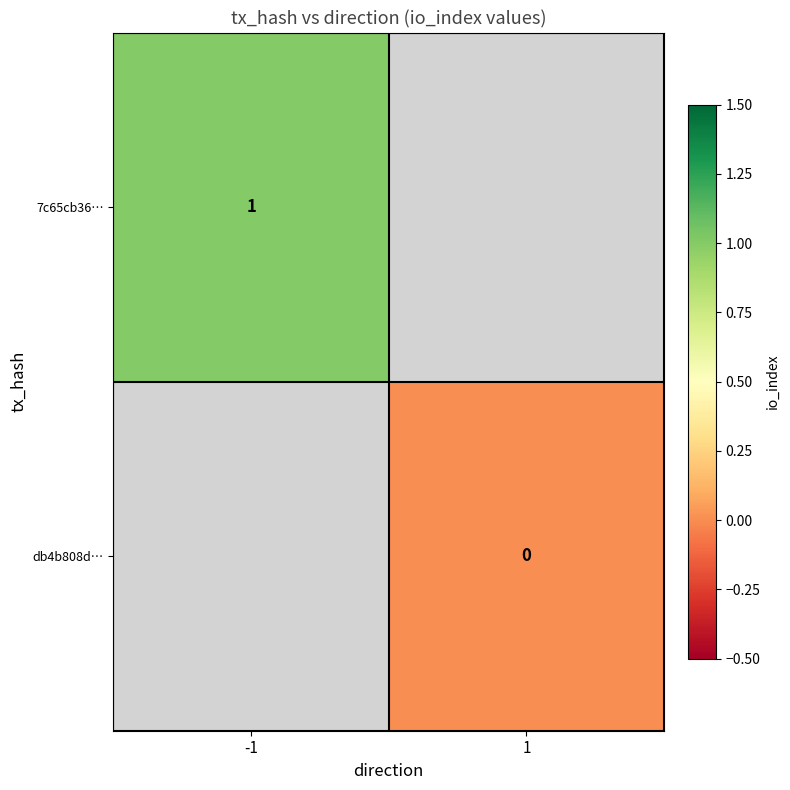

True or false: 7c65cb36… has a value of 1 at -1.

True